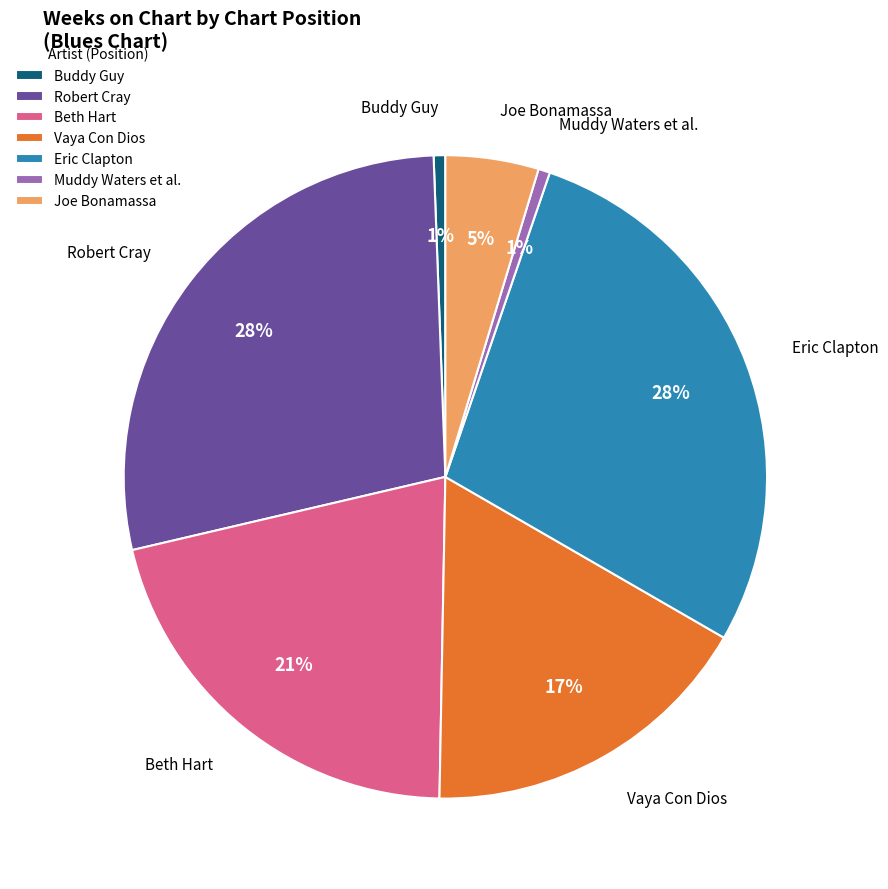

Is there a majority slice in this chart?

No